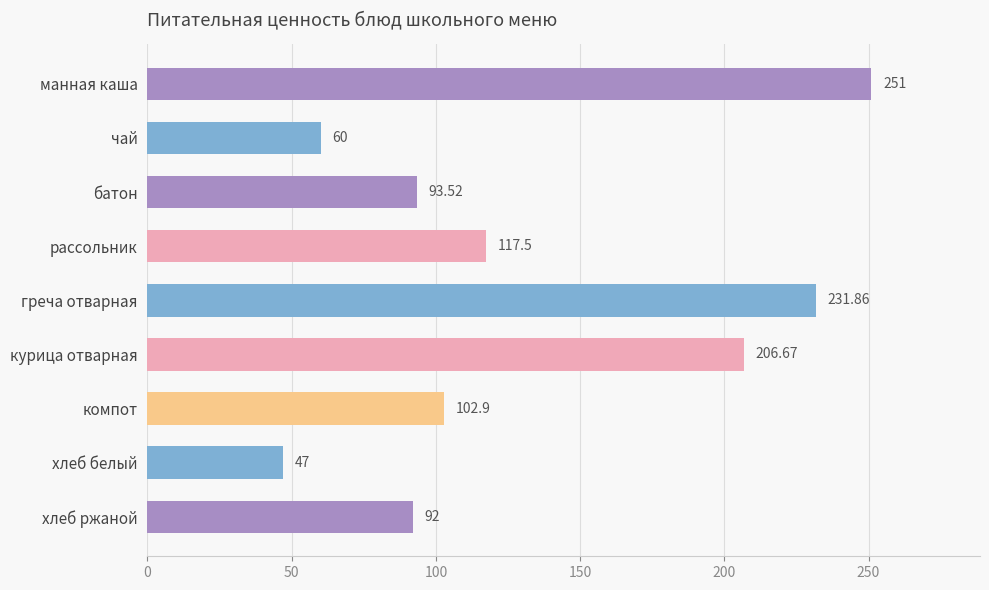

What is the difference between the maximum and minimum values?

204.0